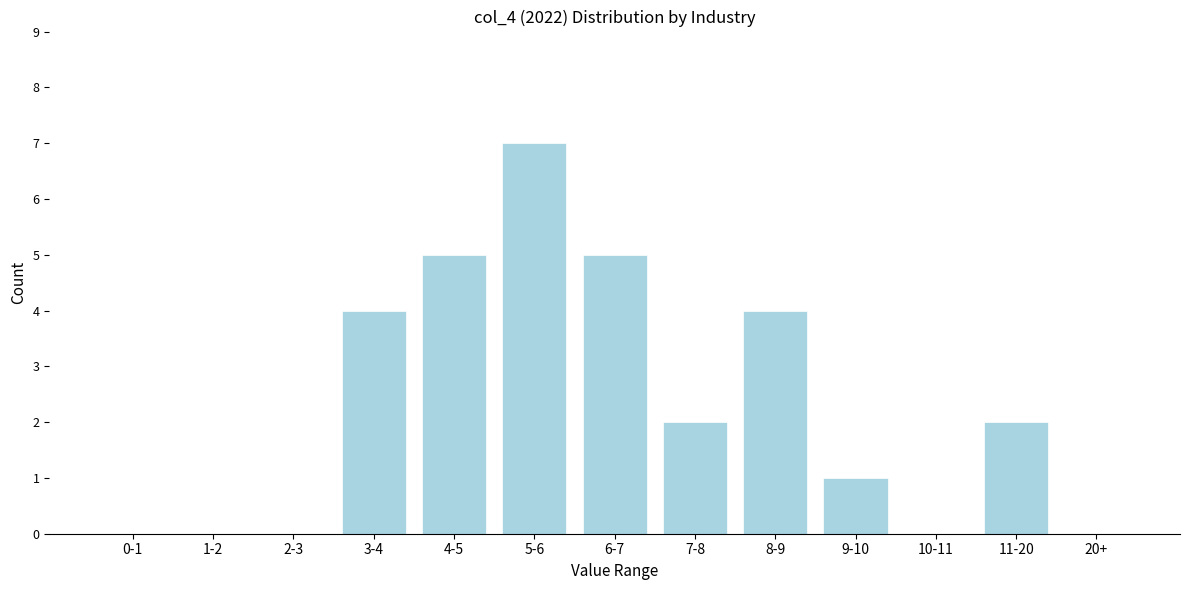

Reading right to left, extract all data points from this chart.

20+=0	11-20=2	10-11=0	9-10=1	8-9=4	7-8=2	6-7=5	5-6=7	4-5=5	3-4=4	2-3=0	1-2=0	0-1=0